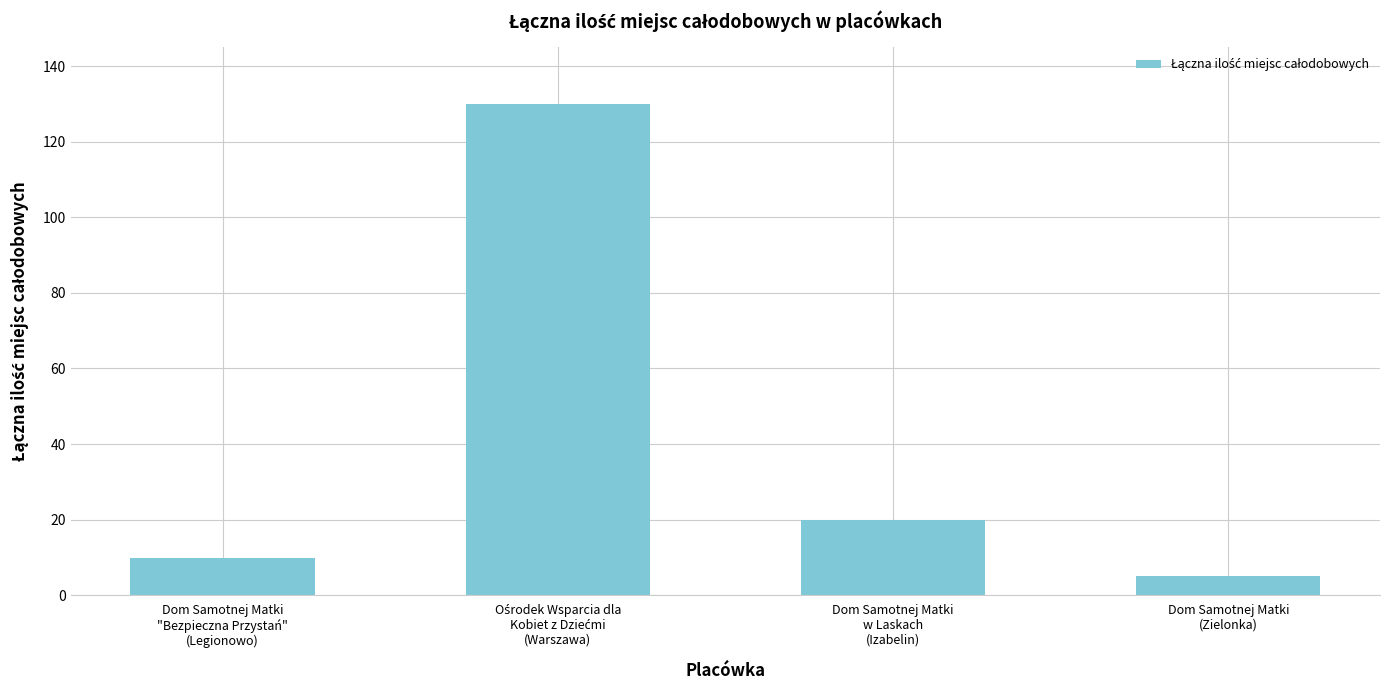

What position from the left is Dom Samotnej Matki
w Laskach
(Izabelin)?

3